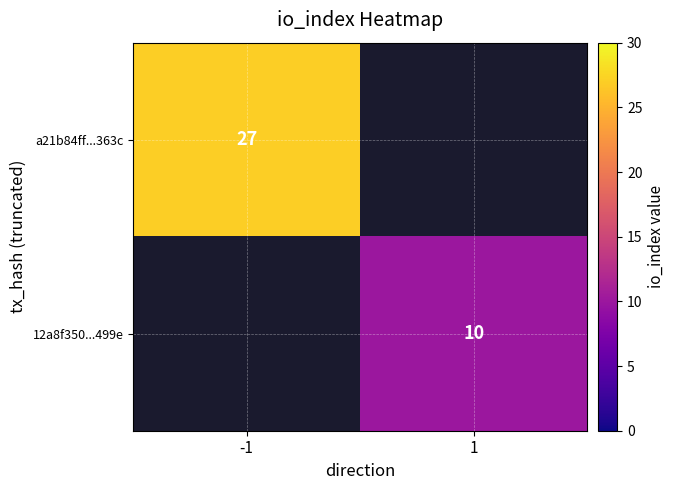

Count the number of data series in this chart.

2